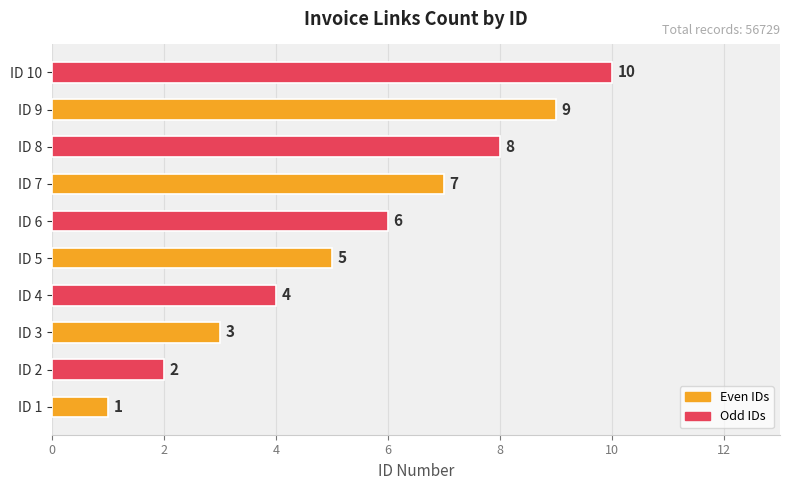

List the labels in order of value, largest first.

ID 10, ID 9, ID 8, ID 7, ID 6, ID 5, ID 4, ID 3, ID 2, ID 1